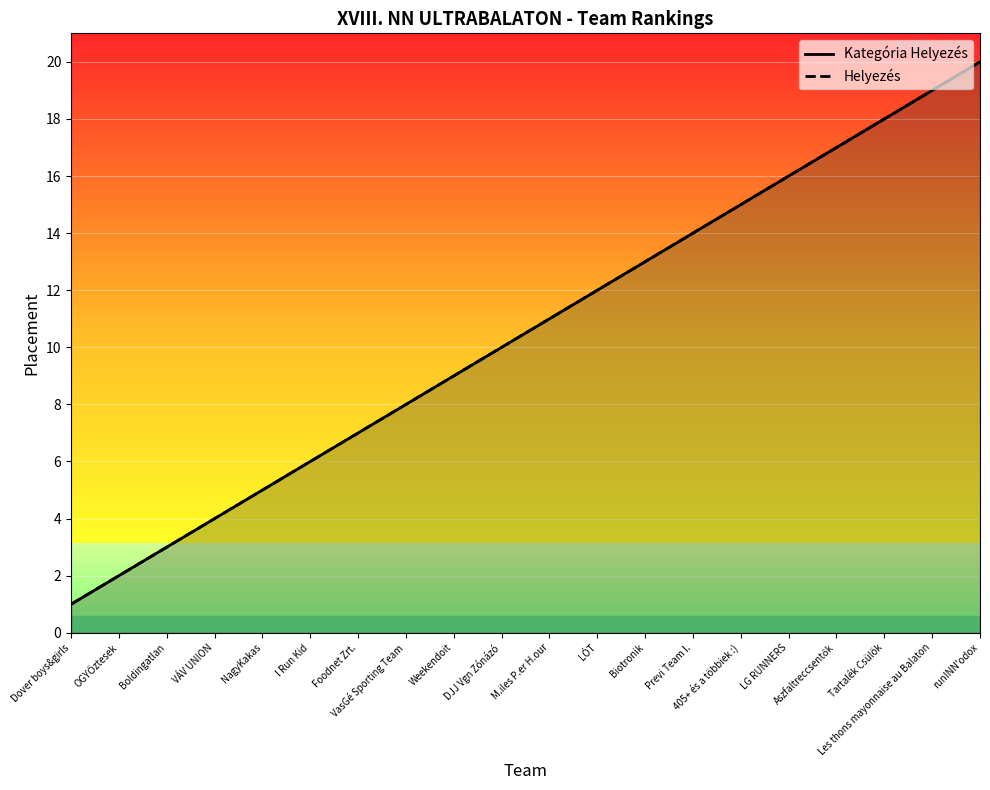

The value of Helyezés at Boldingatlan is 2. True or false?

False